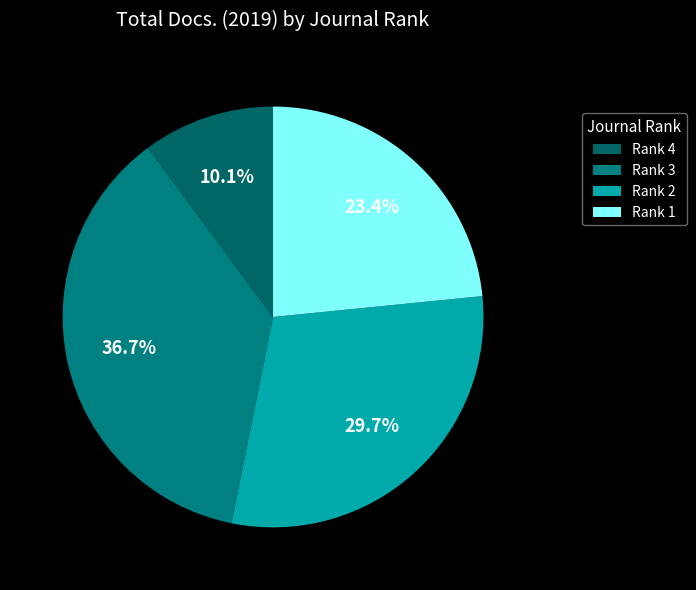

Approximately how many times larger is the value at Rank 2 compared to Rank 4?

2.9